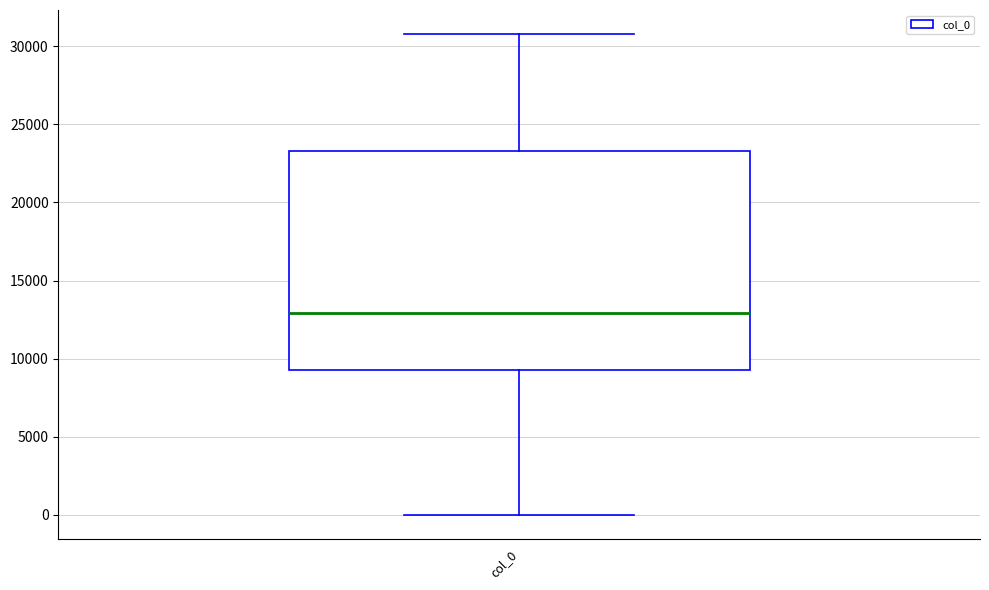

Where is the lower edge of the box for col_0 on the y-axis? The values are not printed on the chart, so give them approximately, as read against the axis.

9000